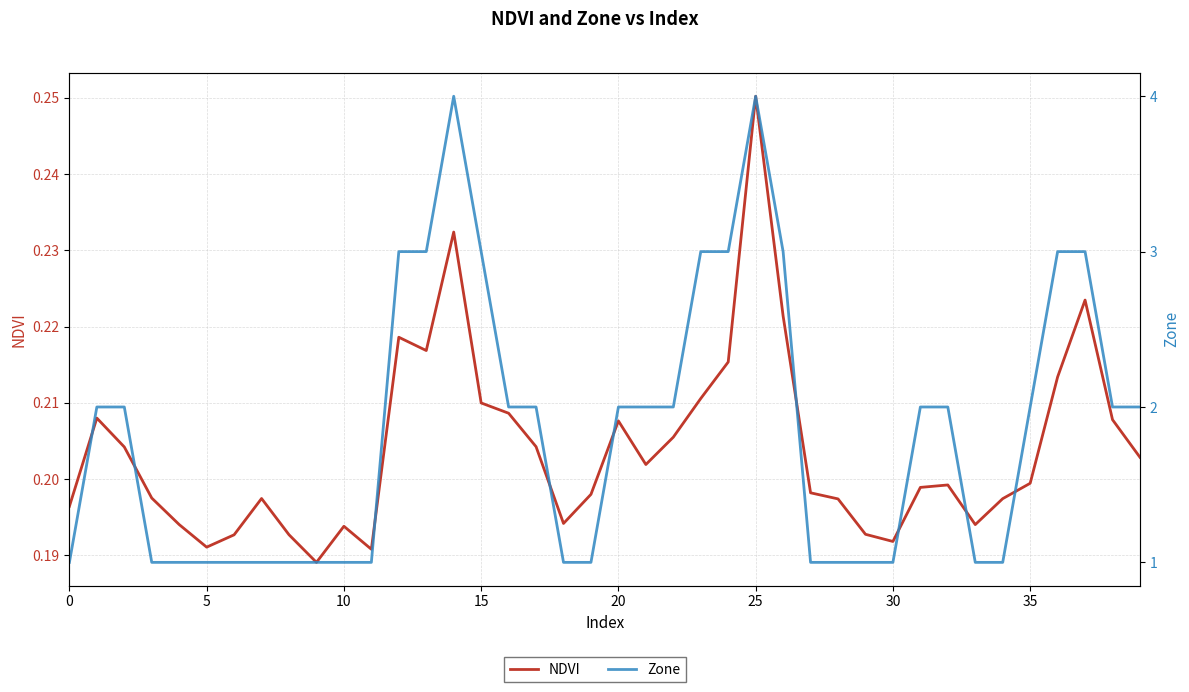

Rank the series at 11 from lowest to highest value.

NDVI, Zone